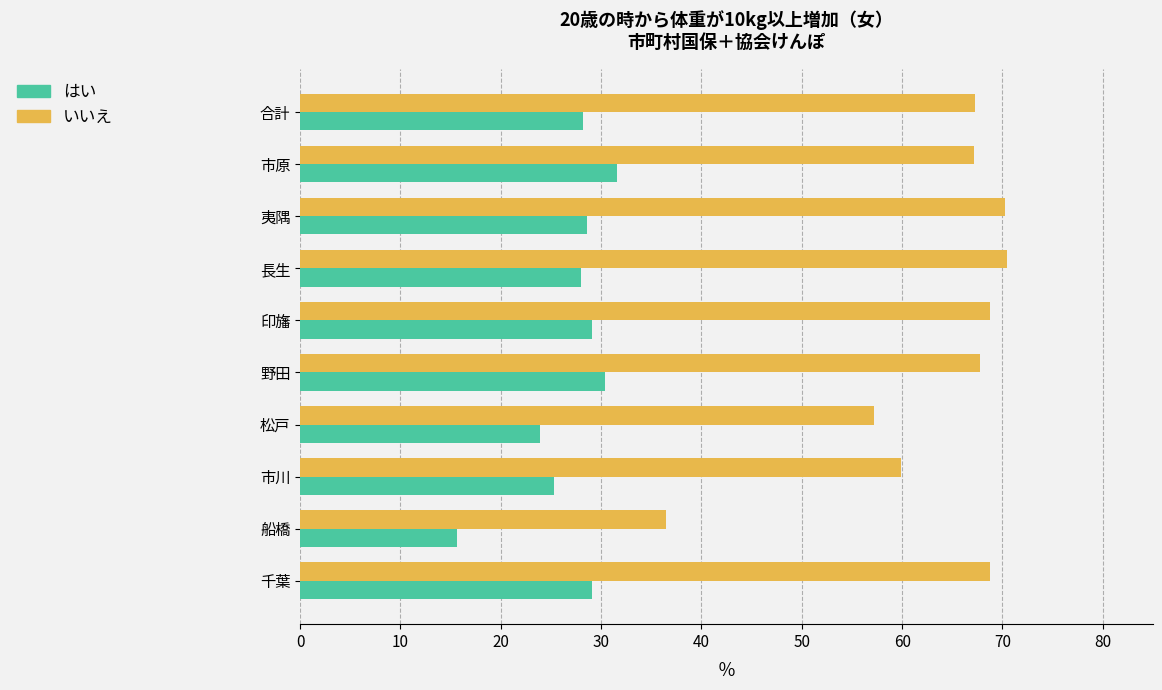

Which series has the widest spread of values?

いいえ